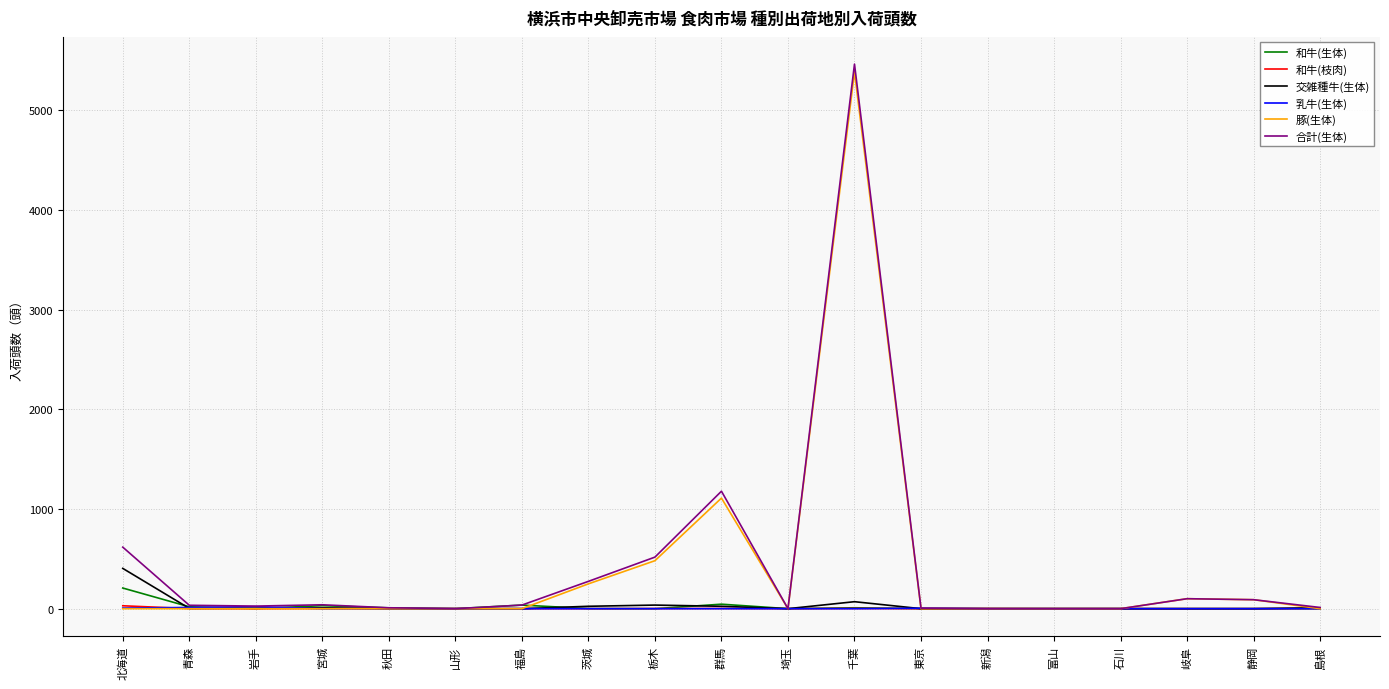

What is the difference between the 乳牛(生体) values at 岩手 and 埼玉?

20